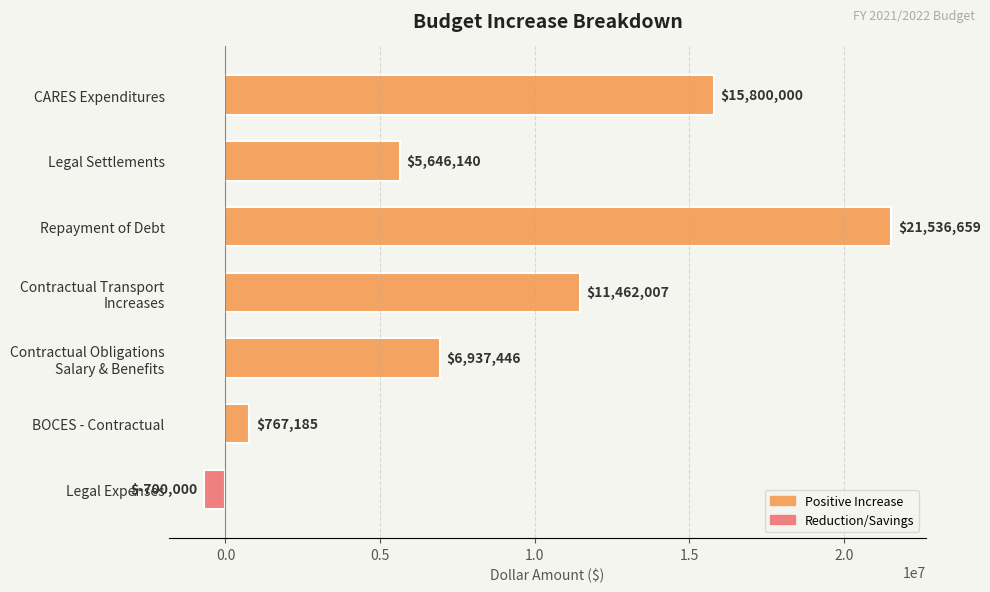

How many values exceed 6937445?

4